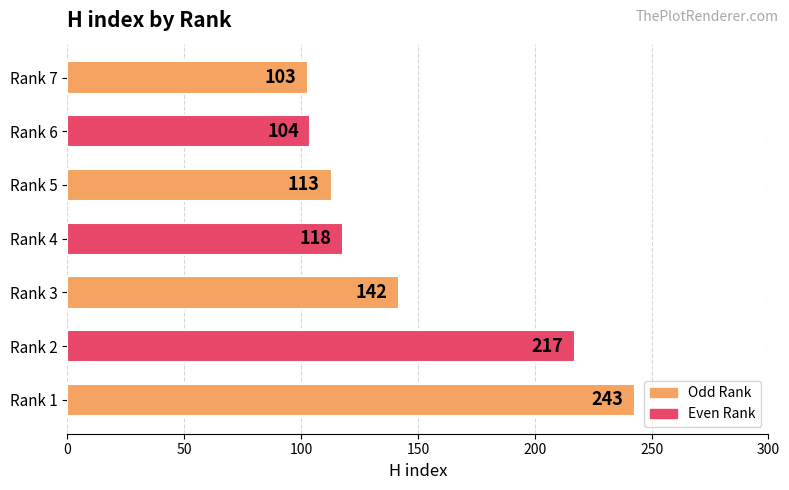

Count the number of data series in this chart.

1